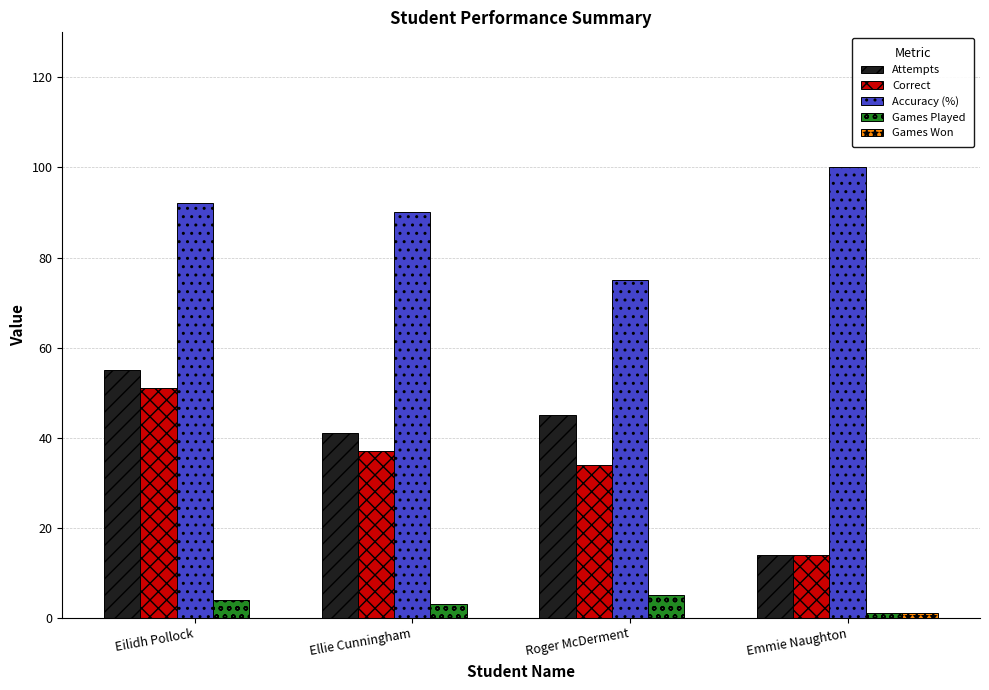

Which series has the largest total across all categories?

Accuracy (%)